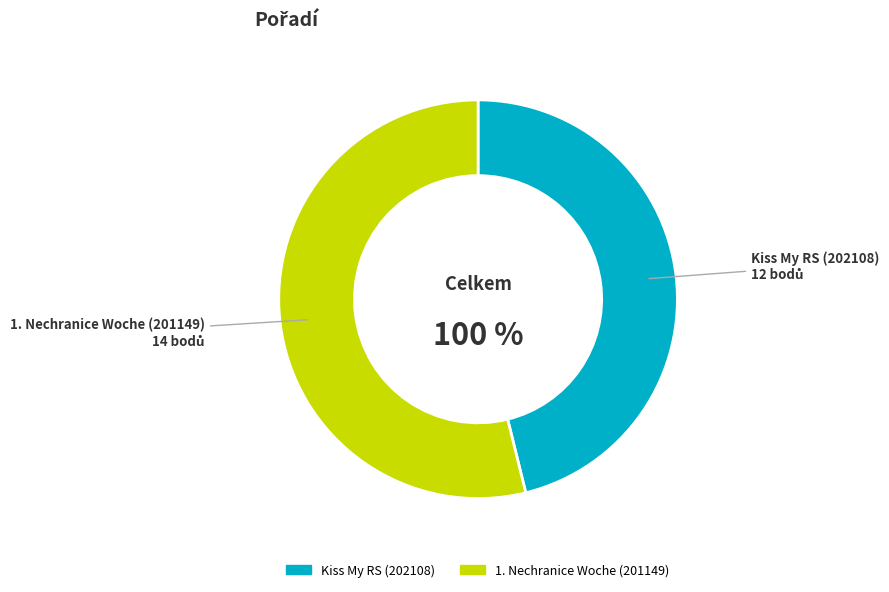

To the nearest percent, what percentage of the pie is 1. Nechranice Woche (201149)?

54%